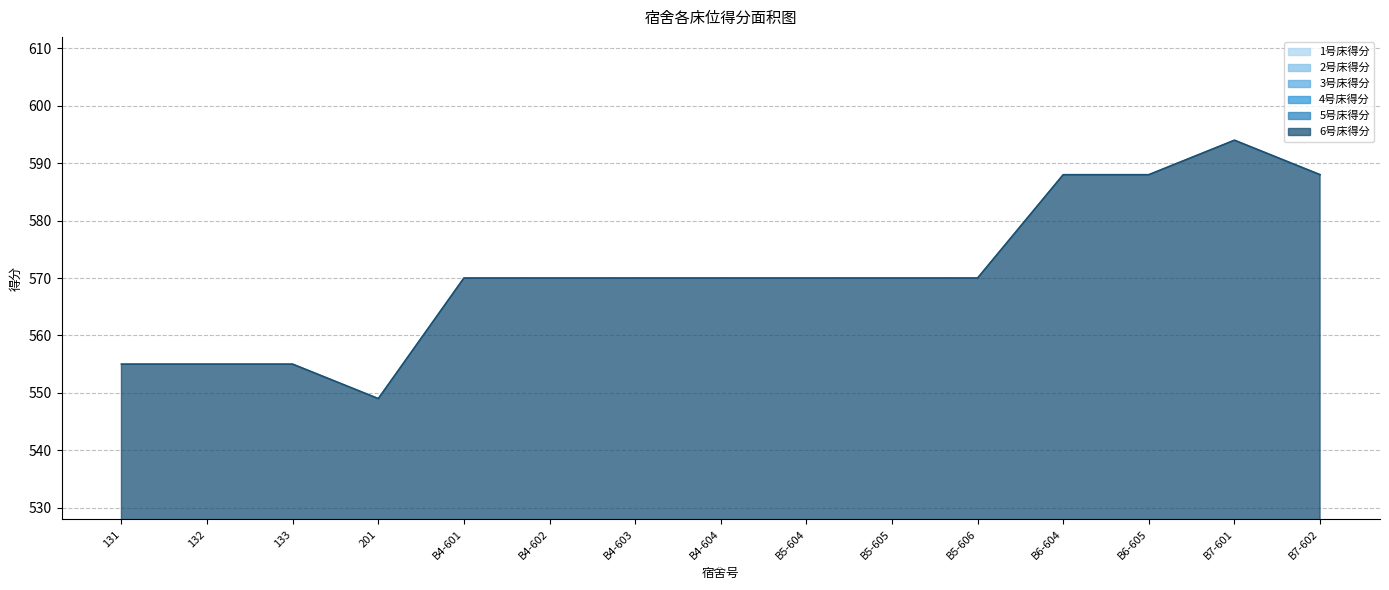

Is the value of 4号床得分 at B4-603 greater than the value of 6号床得分 at B4-601?

No